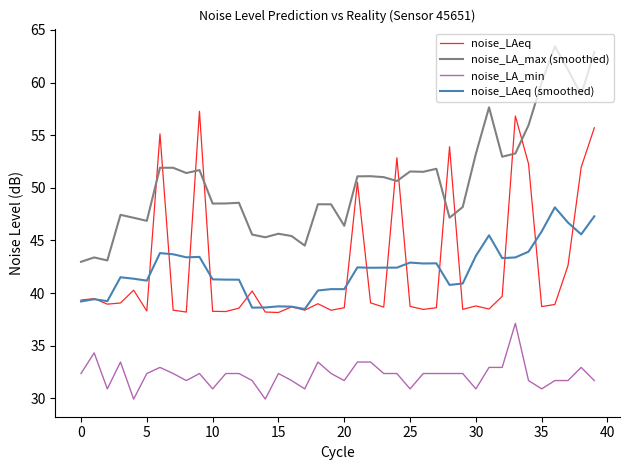

What is the smallest value displayed?

29.9